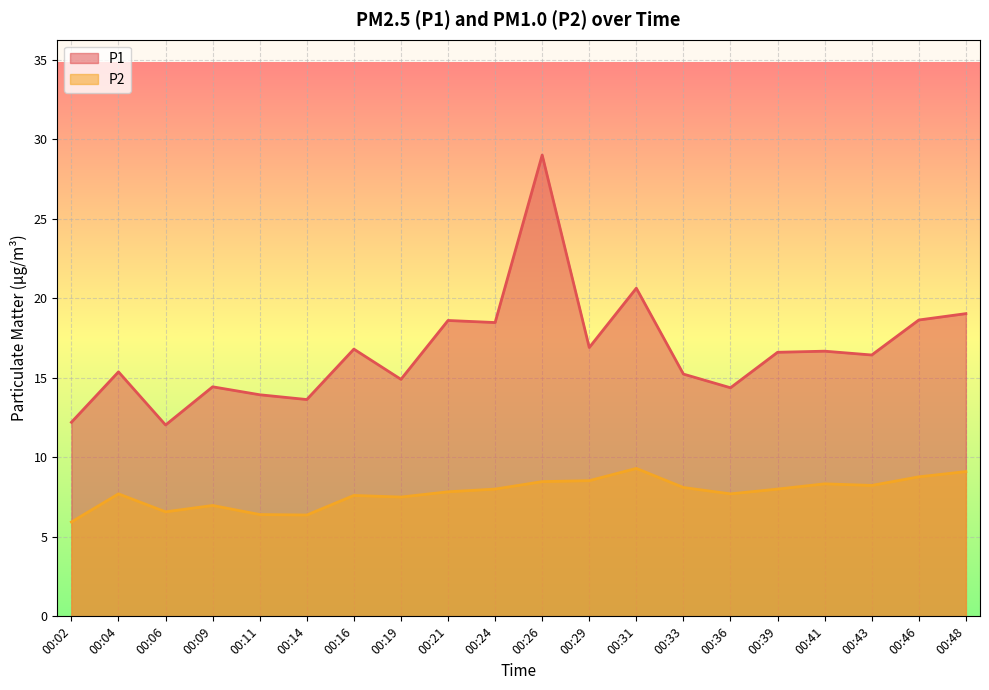

What is the total value across all series at 00:46?

27.4